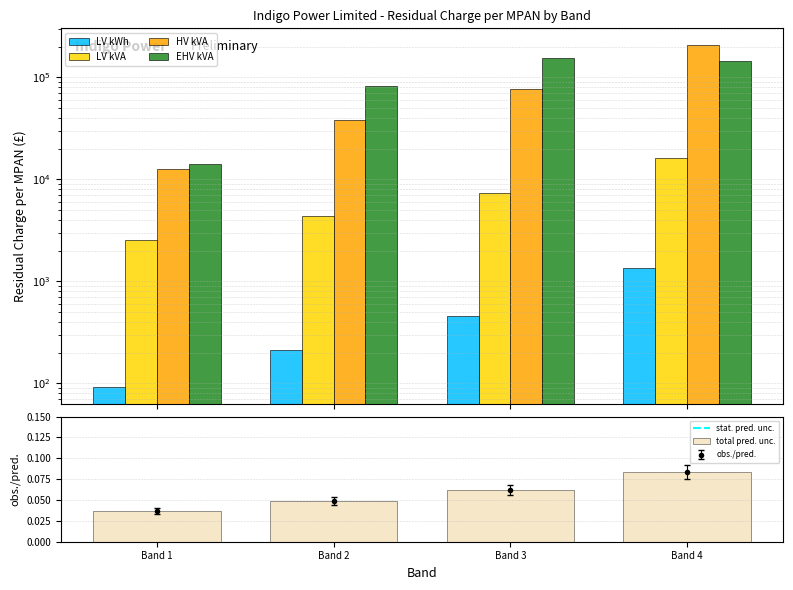

What is the sum of all LV kVA values?

30464.5